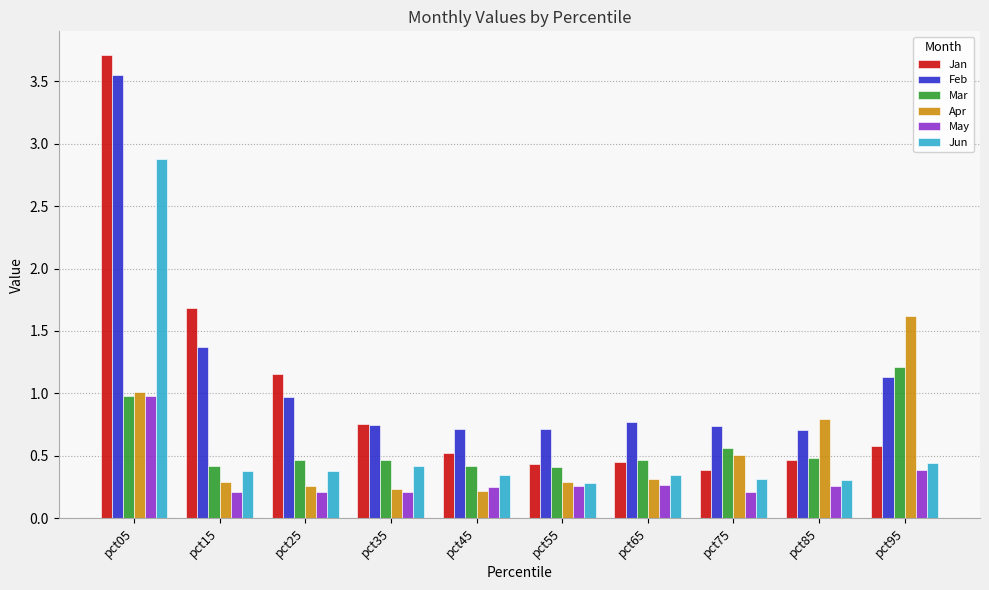

Does the chart contain any negative values?

No